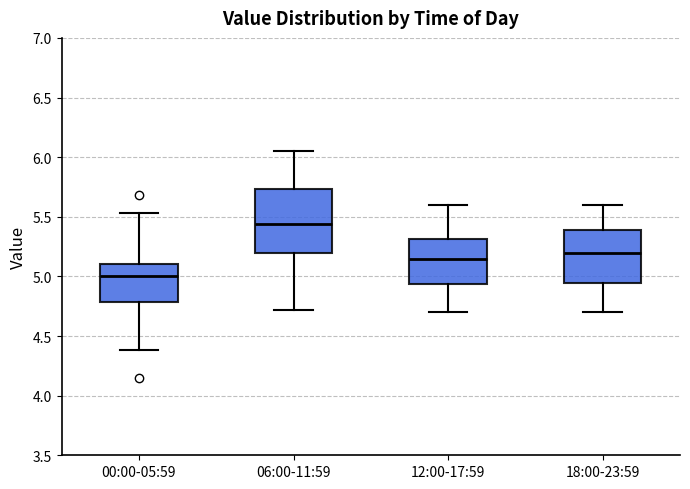

Reading left to right, transcribe this box plot: for each box, give where its median line is, the range the box spans, and where its two whiskers end, as read against the y-axis. The values are not printed on the chart, so give them approximately, as read against the axis.

00:00-05:59: median 5.00, box 4.80 to 5.10, whiskers 4.40 to 5.55
06:00-11:59: median 5.45, box 5.20 to 5.75, whiskers 4.70 to 6.05
12:00-17:59: median 5.15, box 4.95 to 5.30, whiskers 4.70 to 5.60
18:00-23:59: median 5.20, box 4.95 to 5.40, whiskers 4.70 to 5.60